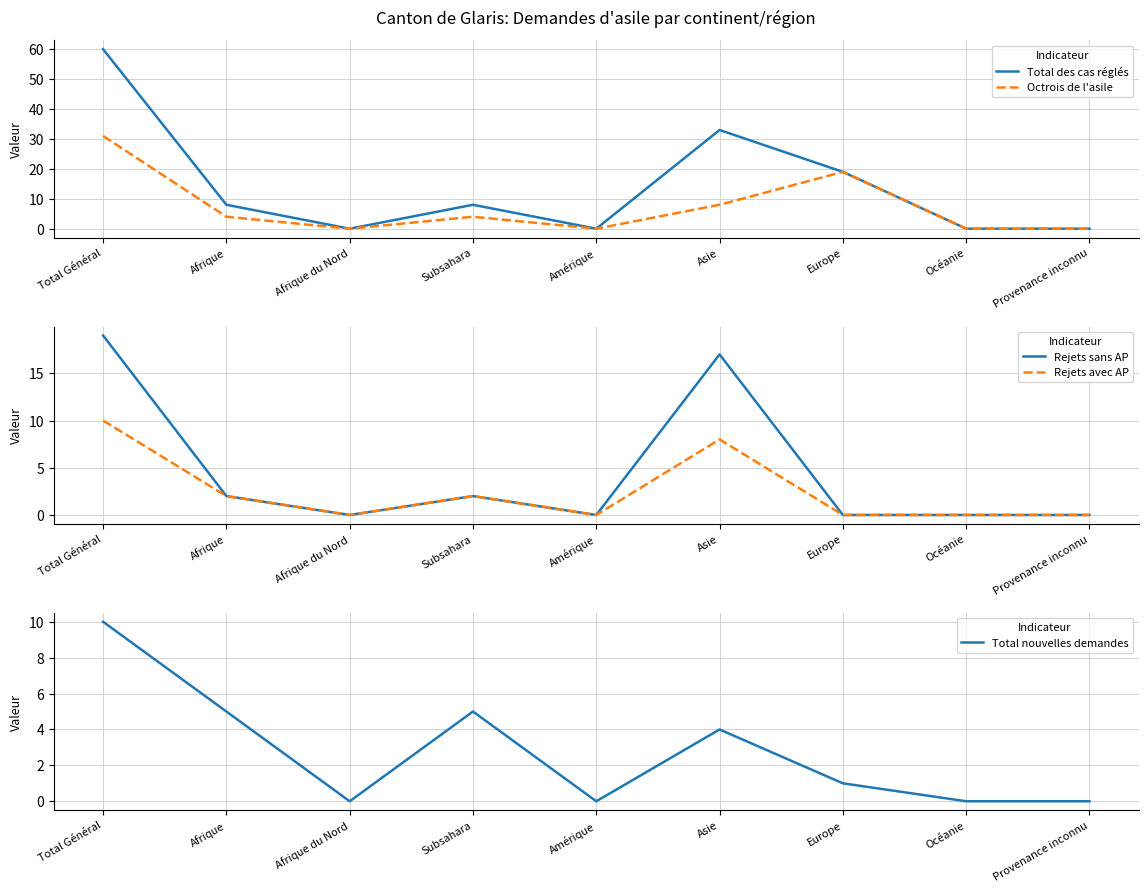

What is the sum of the Total des cas réglés values at Océanie and Asie?

33